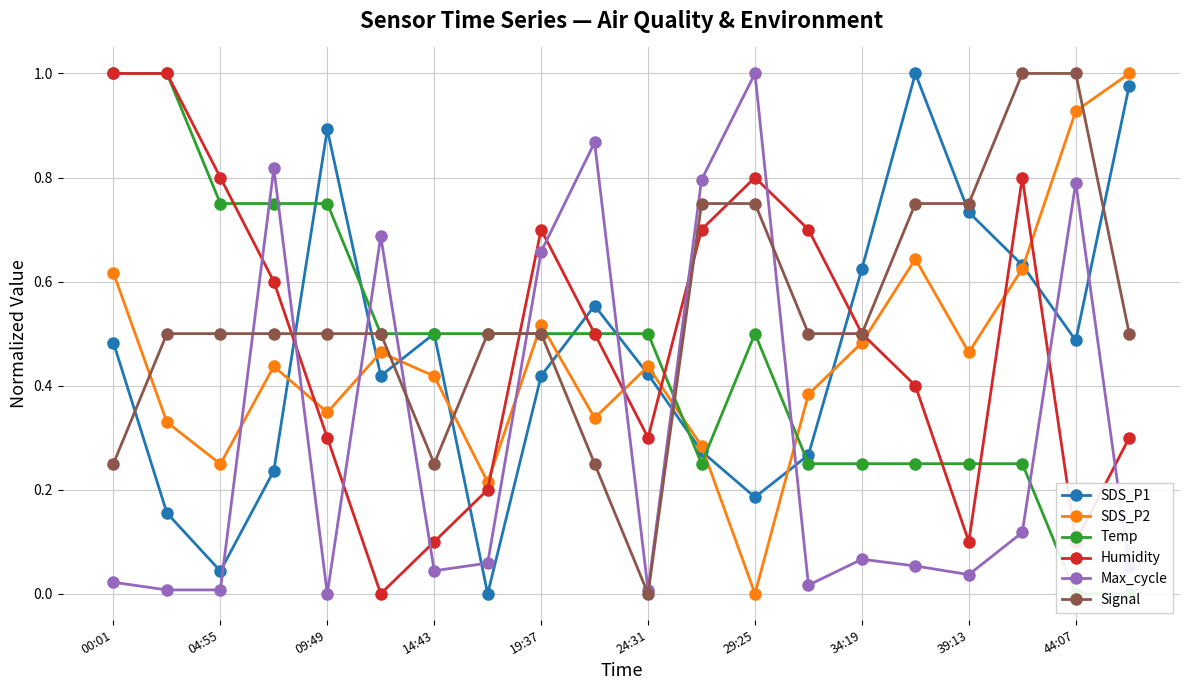

True or false: Max_cycle and SDS_P1 intersect in this chart.

True